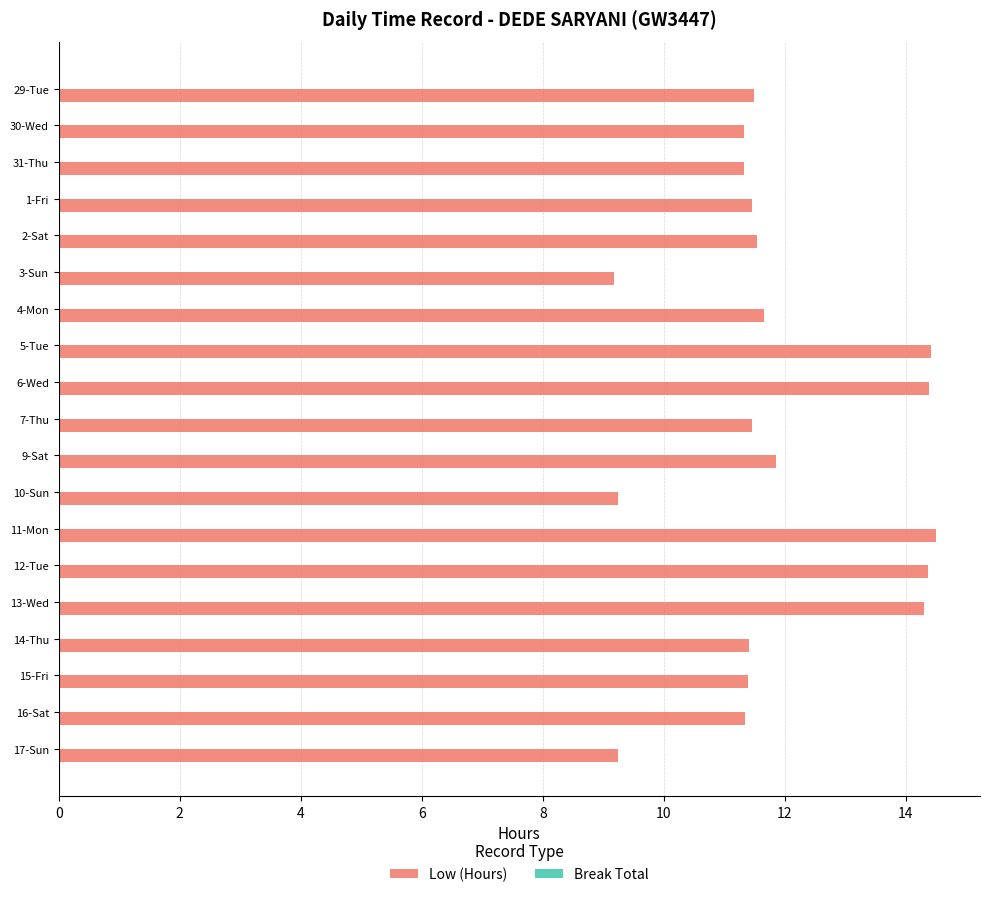

The chart shows a value of 11.9 at 9-Sat. True or false?

True